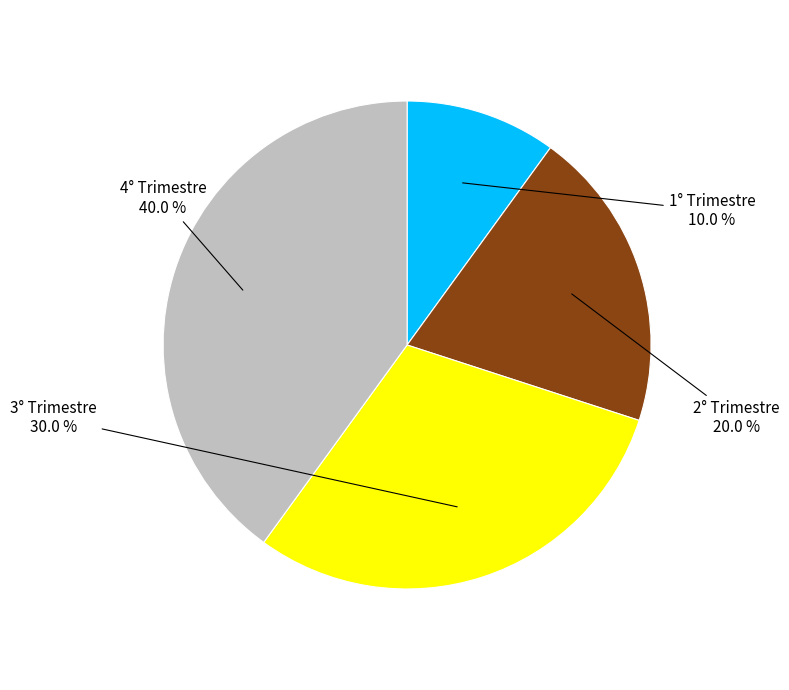

Between 2° Trimestre and 1° Trimestre, which is larger?

2° Trimestre